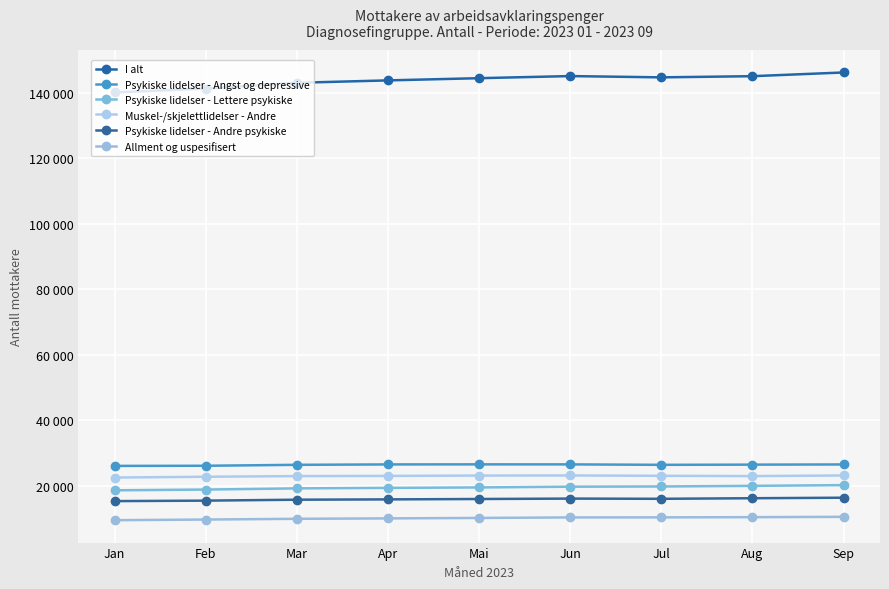

What value does the Allment og uspesifisert series have at Mar, to the nearest 100?

9900